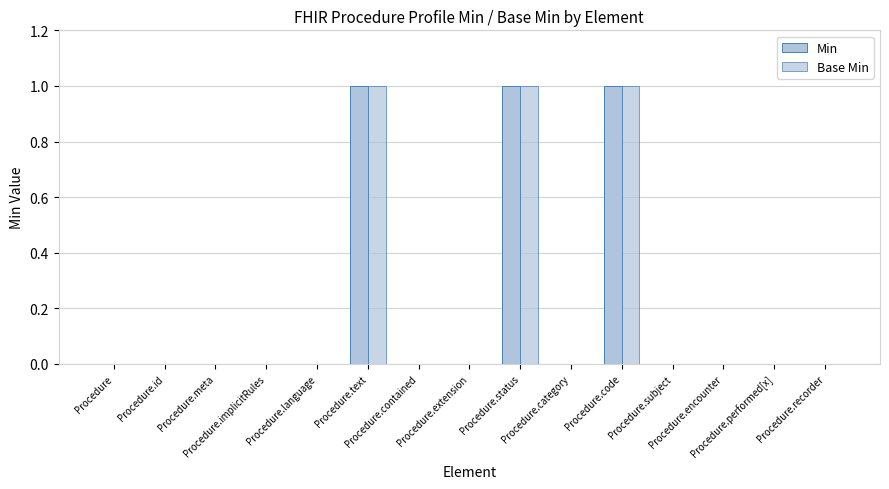

Where is Min nearest to the value 0?

Procedure